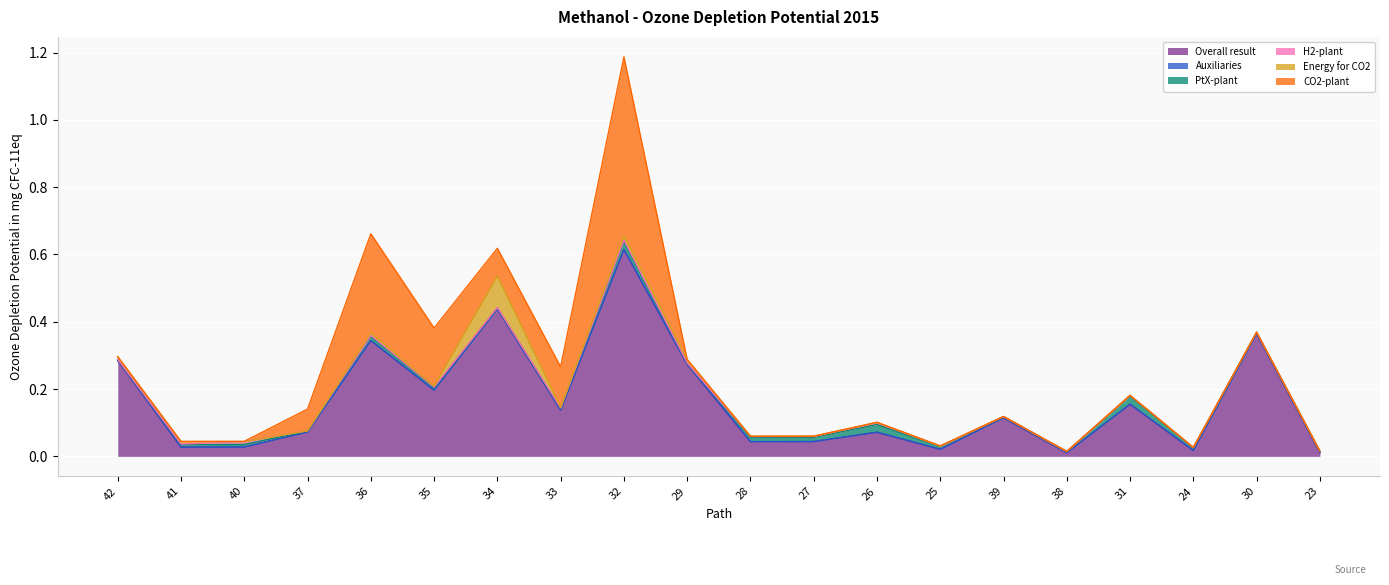

Which series has the largest total across all categories?

Overall result